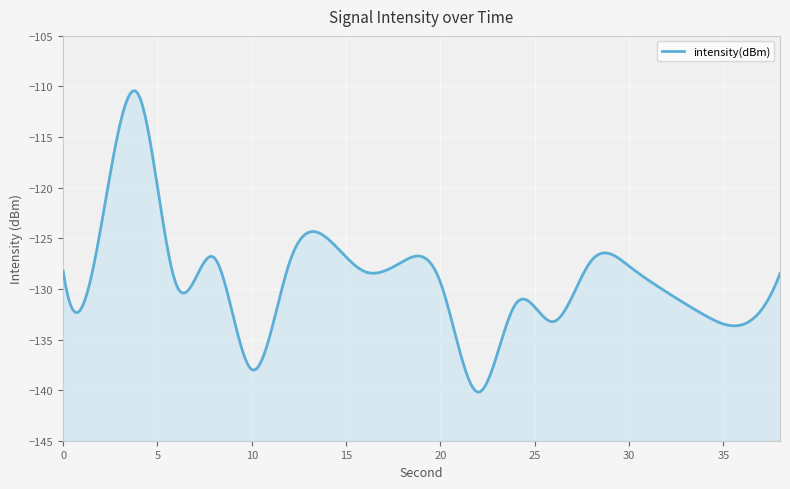

How many points are higher than both their immediate neighbors (excluding endpoints)?

6